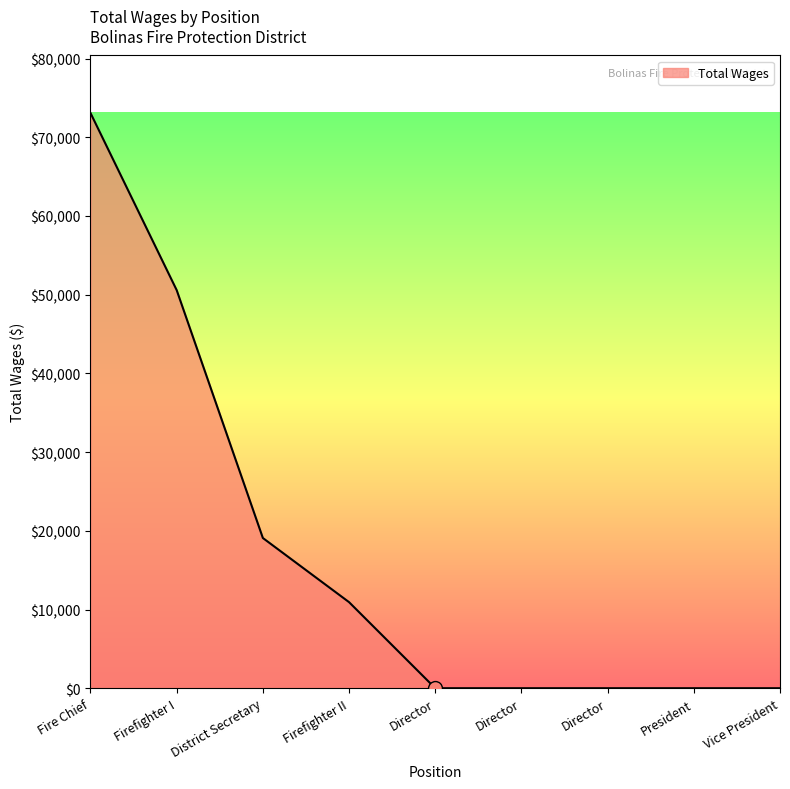

How many distinct data groups are displayed?

1